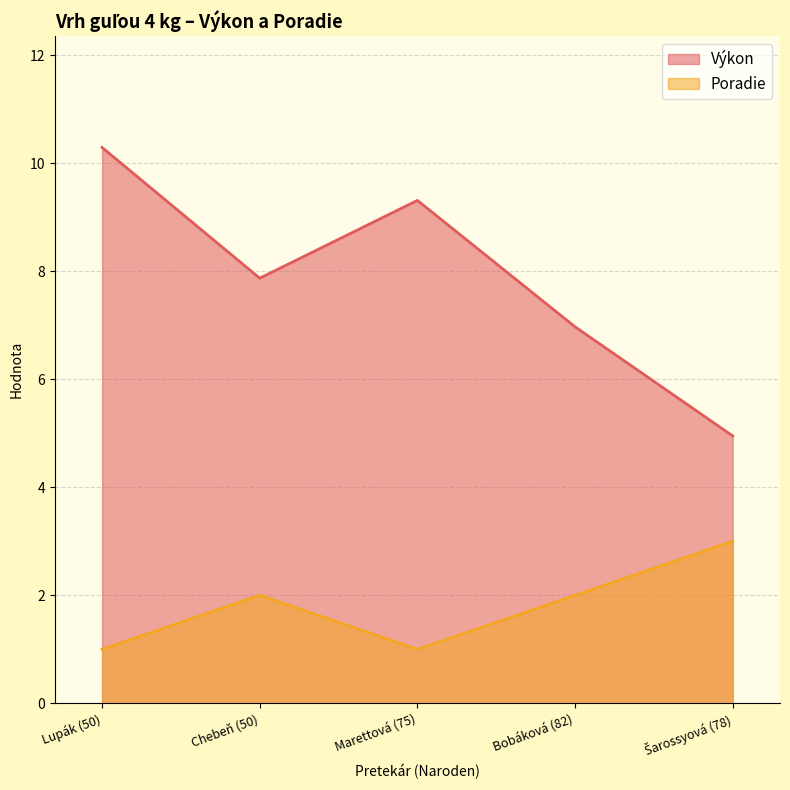

At which category does Poradie reach its first local valley?

Marettová (75)